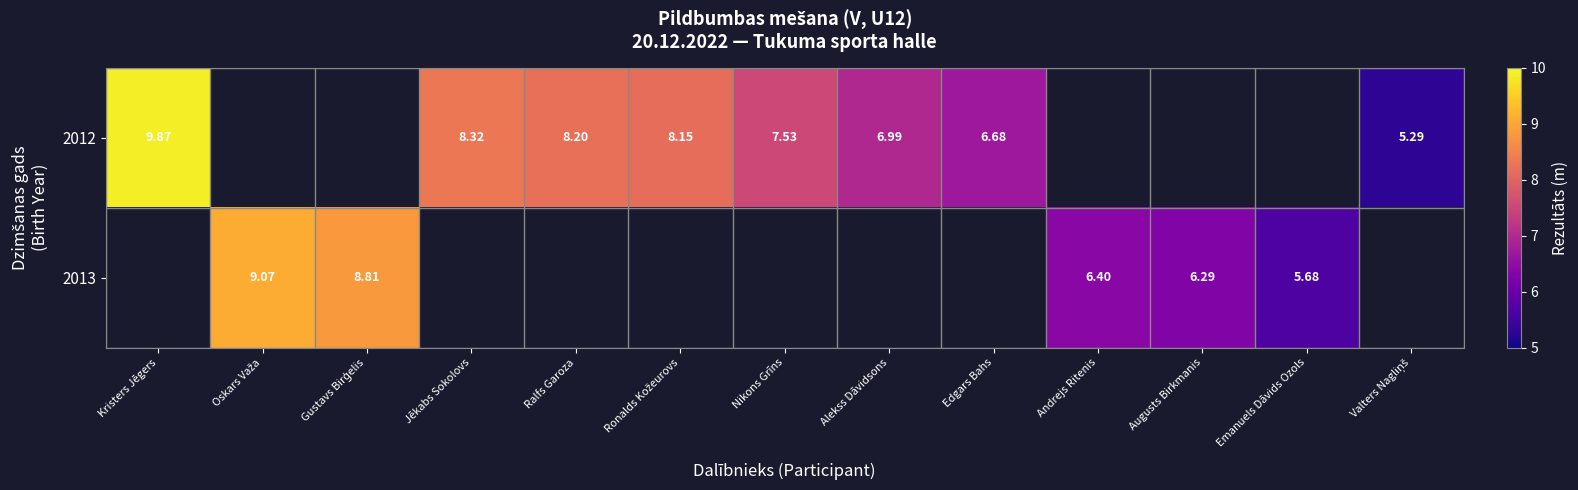

At how many categories does at least one series exceed 6?

11